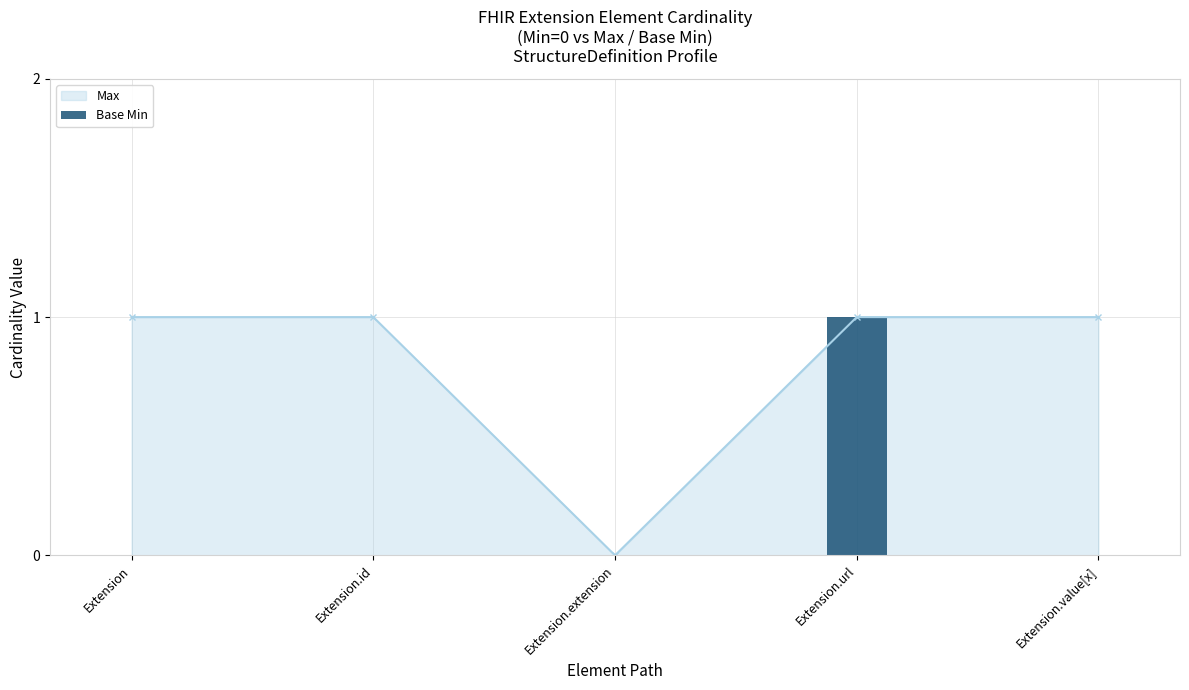

Is it true that Max equals 1 at Extension.id?

True